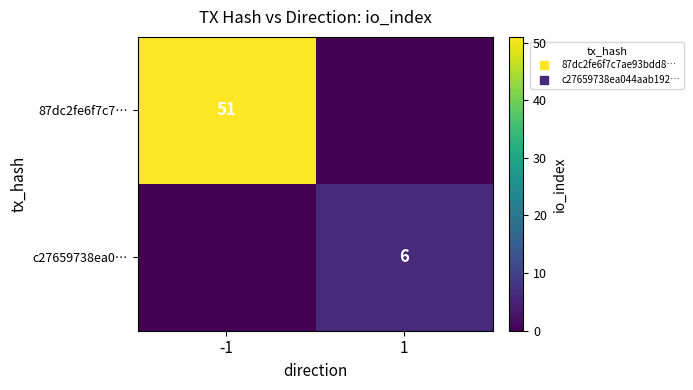

What is the spread (max minus min) of values at 1?

6